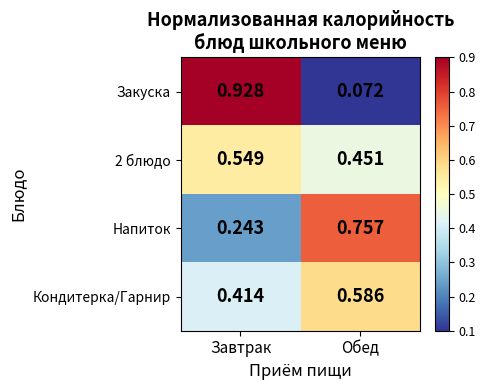

Which category has the highest value in the Напиток series?

Обед